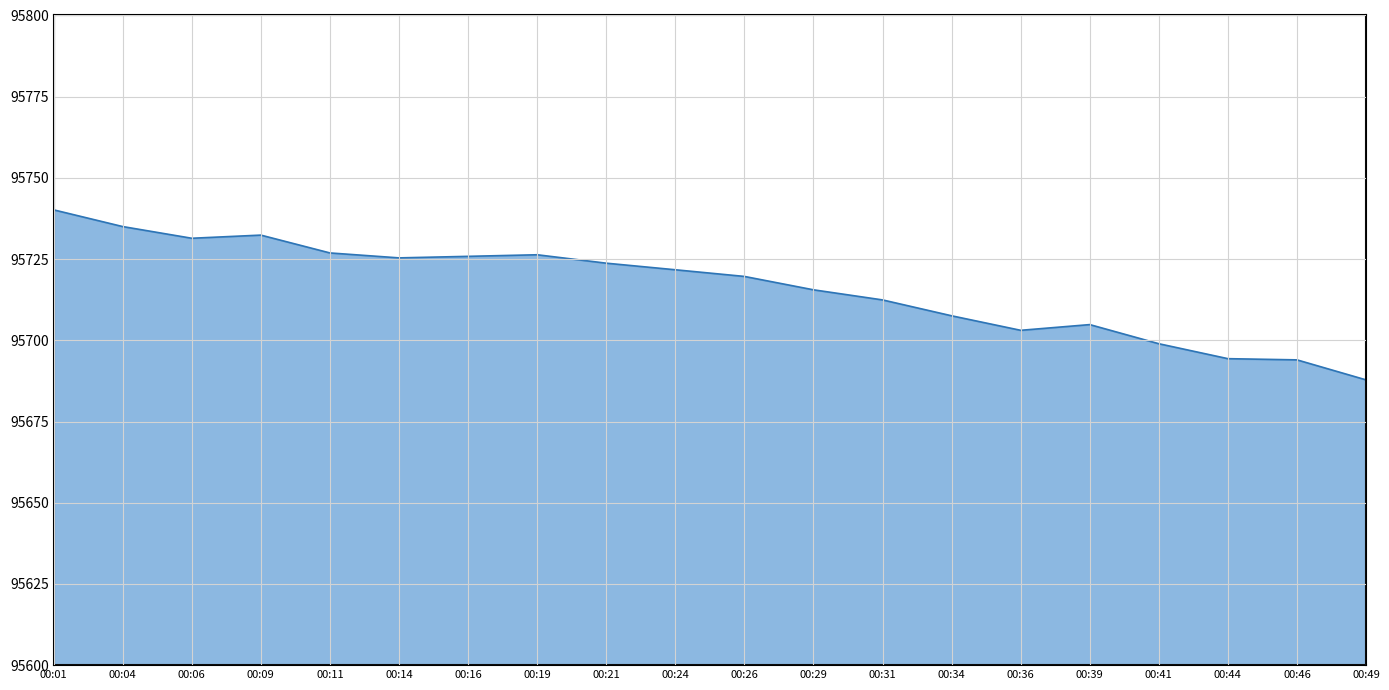

What is the greatest value displayed?

95740.2